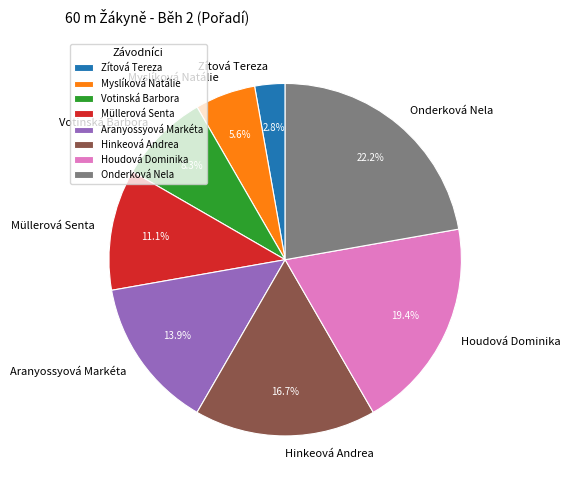

To the nearest percent, what is the difference between the Myslíková Natálie and Onderková Nela slice percentages?

17%